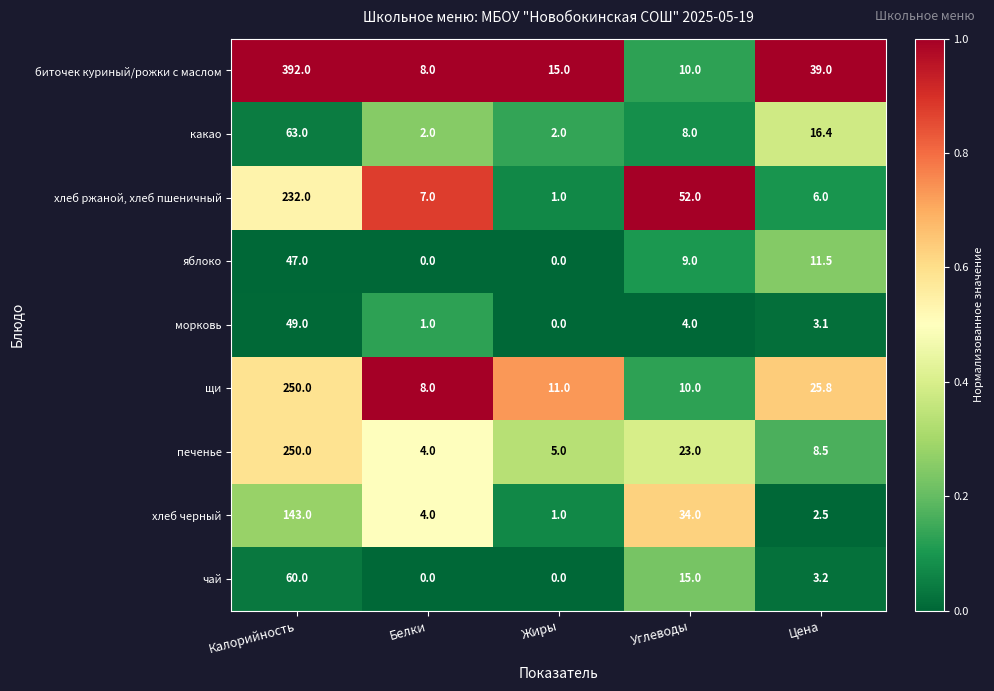

What is the difference between the хлеб черный values at Белки and Калорийность?

139.0